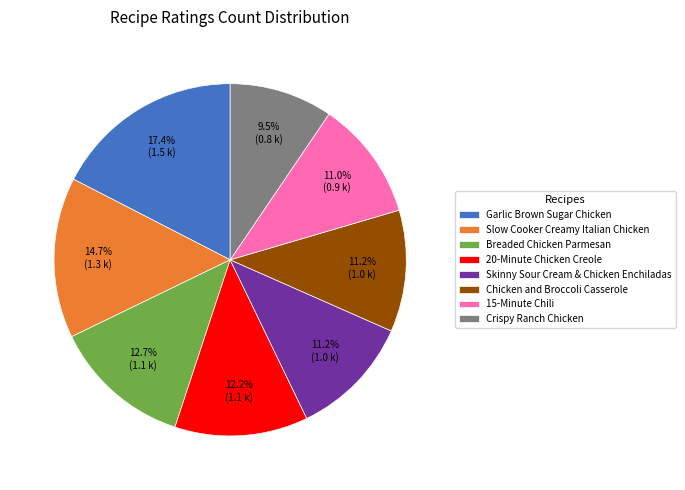

What is the ratio of the value at Chicken and Broccoli Casserole to the value at 20-Minute Chicken Creole?

0.9